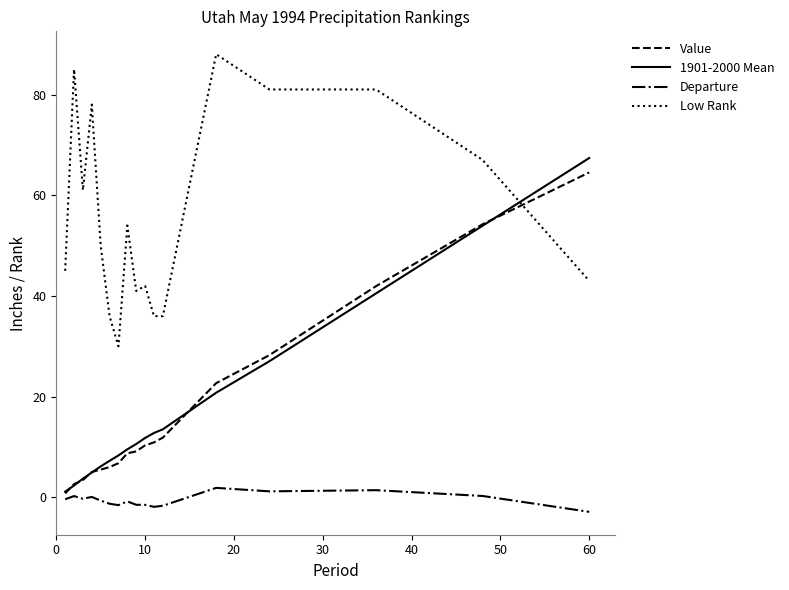

List the series in order of their peak value, lowest first.

Departure, Value, 1901-2000 Mean, Low Rank